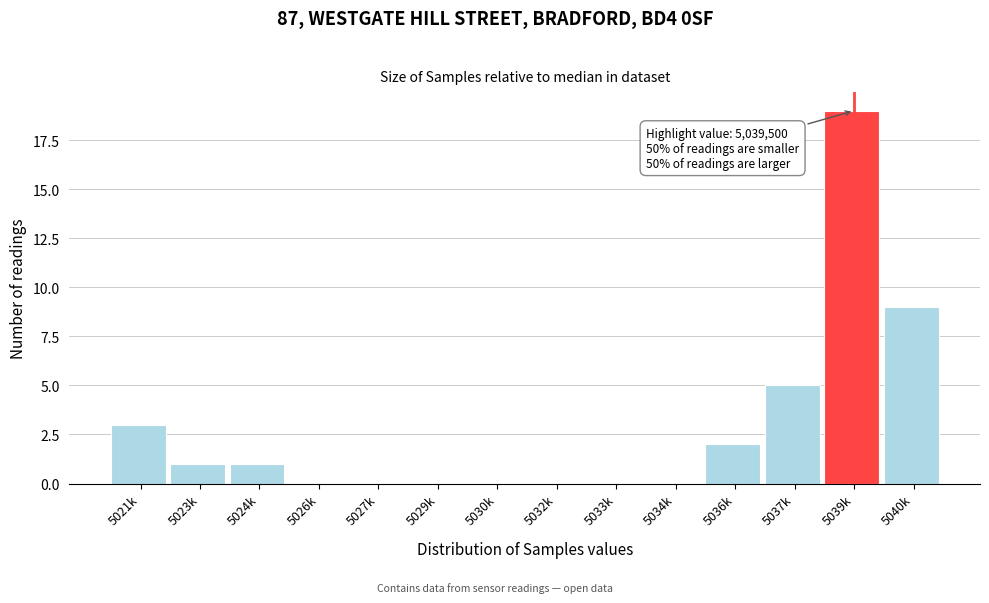

Reading right to left, list all the values displayed in this chart.

5040k=9	5039k=19	5037k=5	5036k=2	5034k=0	5033k=0	5032k=0	5030k=0	5029k=0	5027k=0	5026k=0	5024k=1	5023k=1	5021k=3